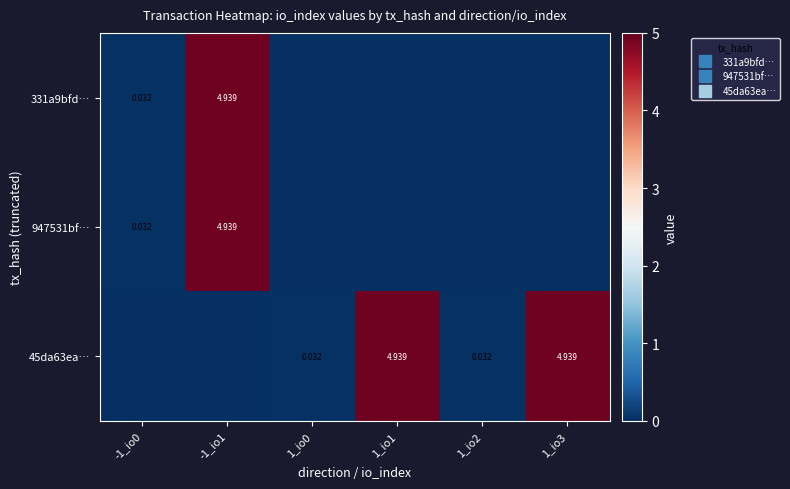

Which label corresponds to the largest value in the chart?

-1_io1